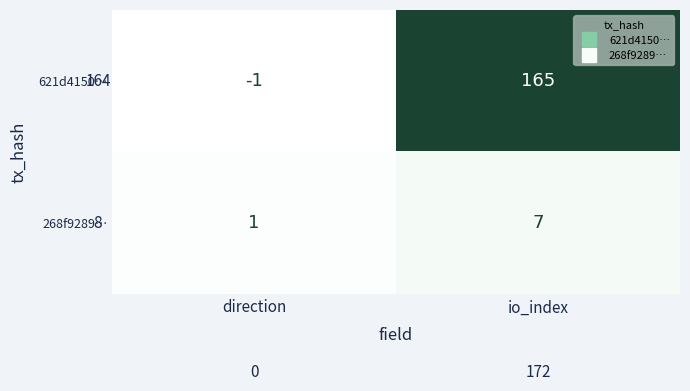

Which series has the largest total across all categories?

621d4150…